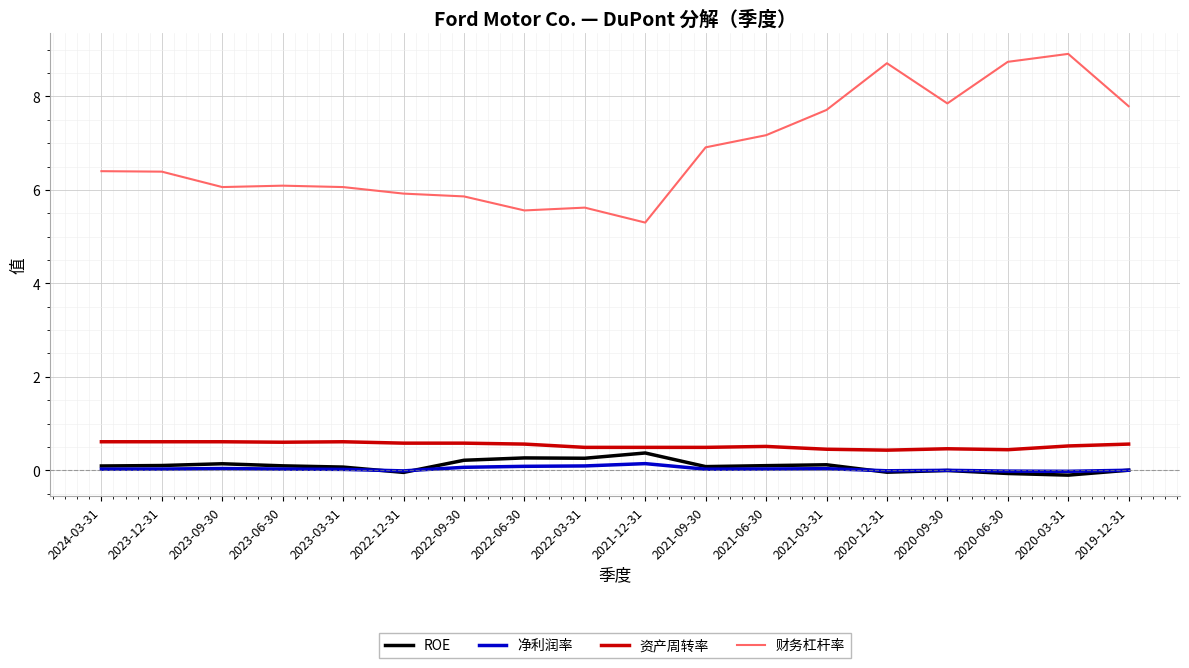

What is the smallest value displayed?

-0.1